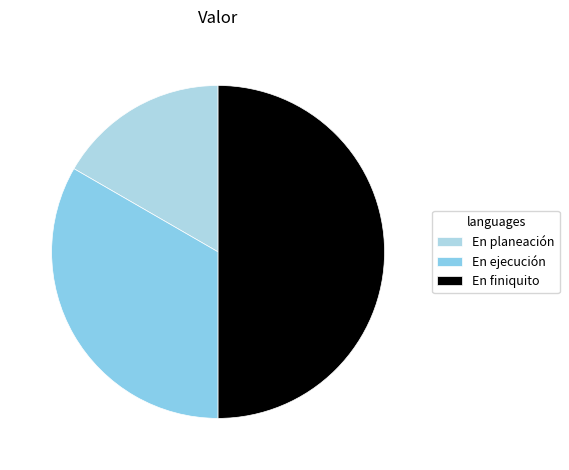

Does En ejecución represent more than half of the total?

No